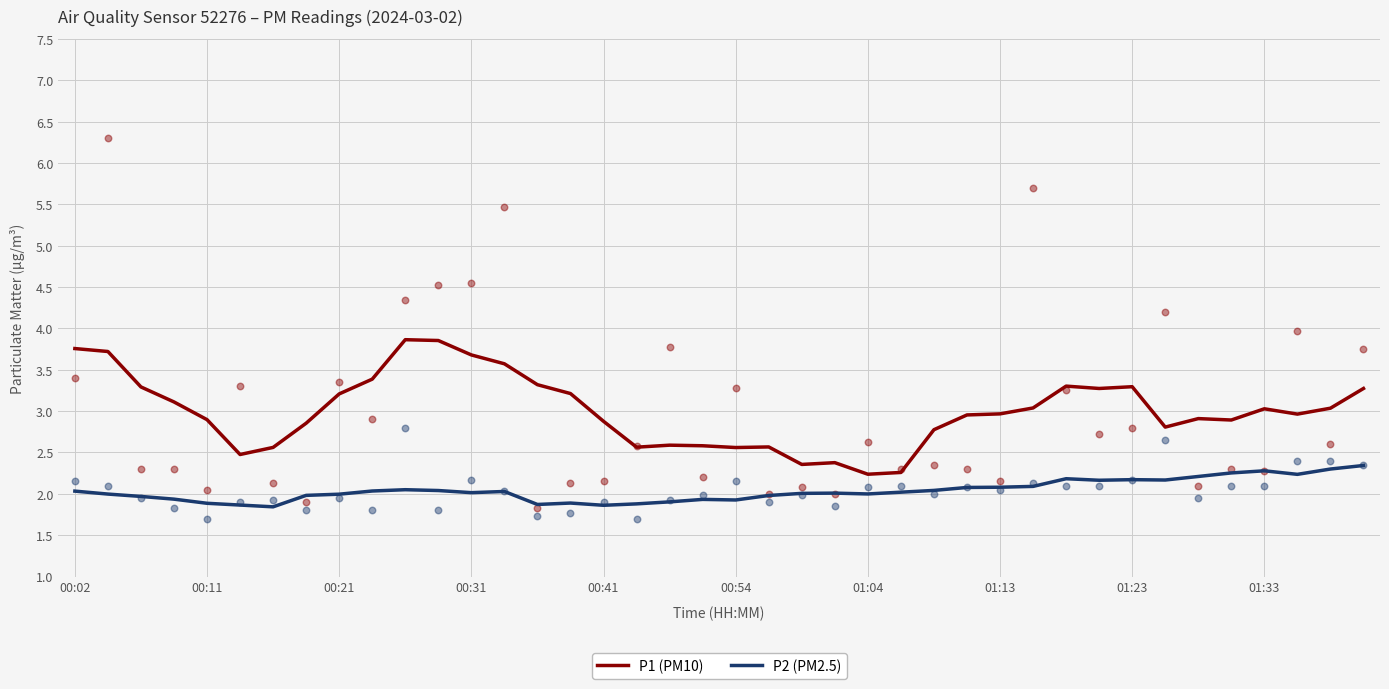

The value of P1 (PM10) at 01:33 is 3.0. True or false?

True